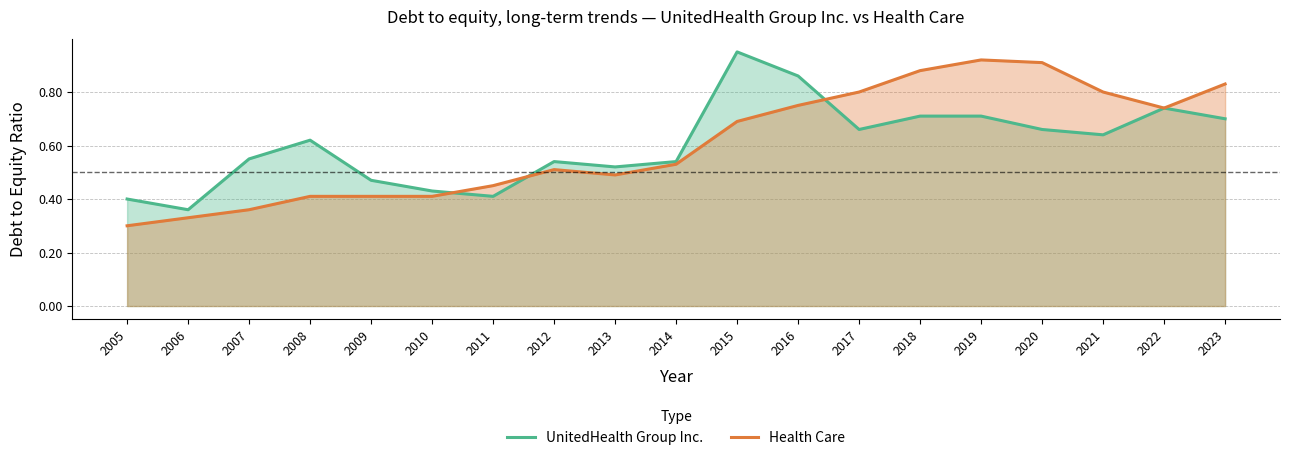

At which category does UnitedHealth Group Inc. reach its first local peak?

2008